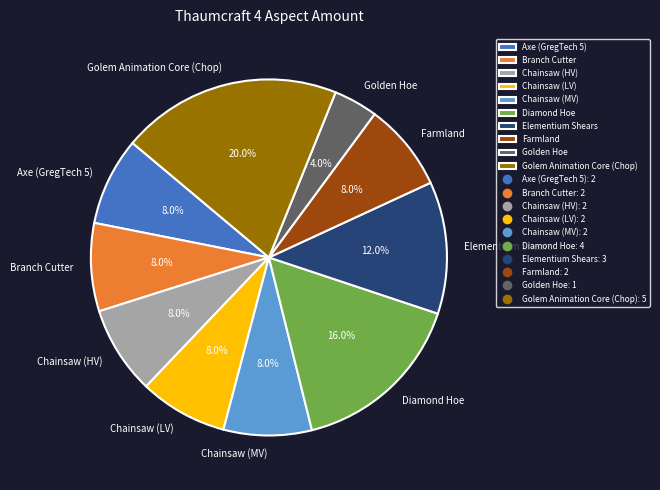

Which slice is the smallest?

Golden Hoe